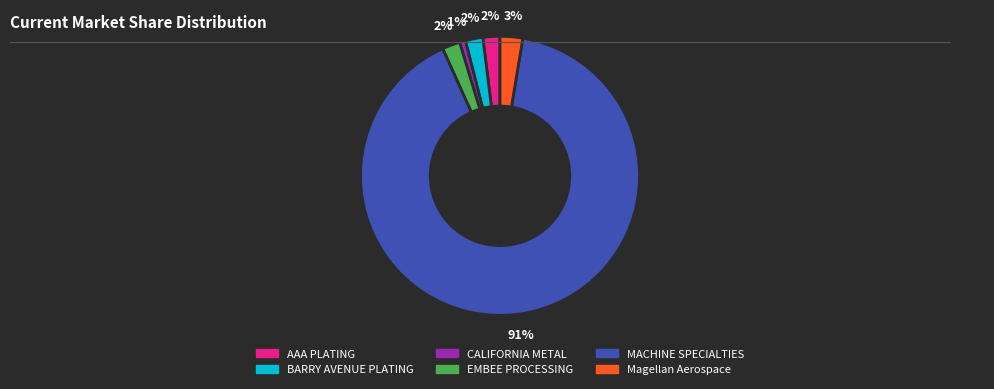

True or false: MACHINE SPECIALTIES accounts for 99% of the total.

False